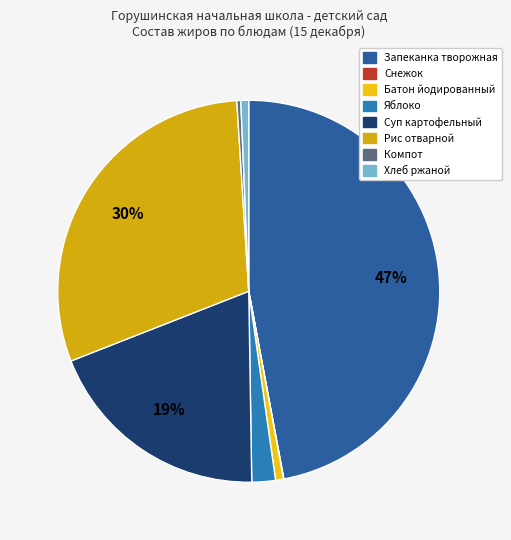

Is there any slice that represents more than half of the pie?

No